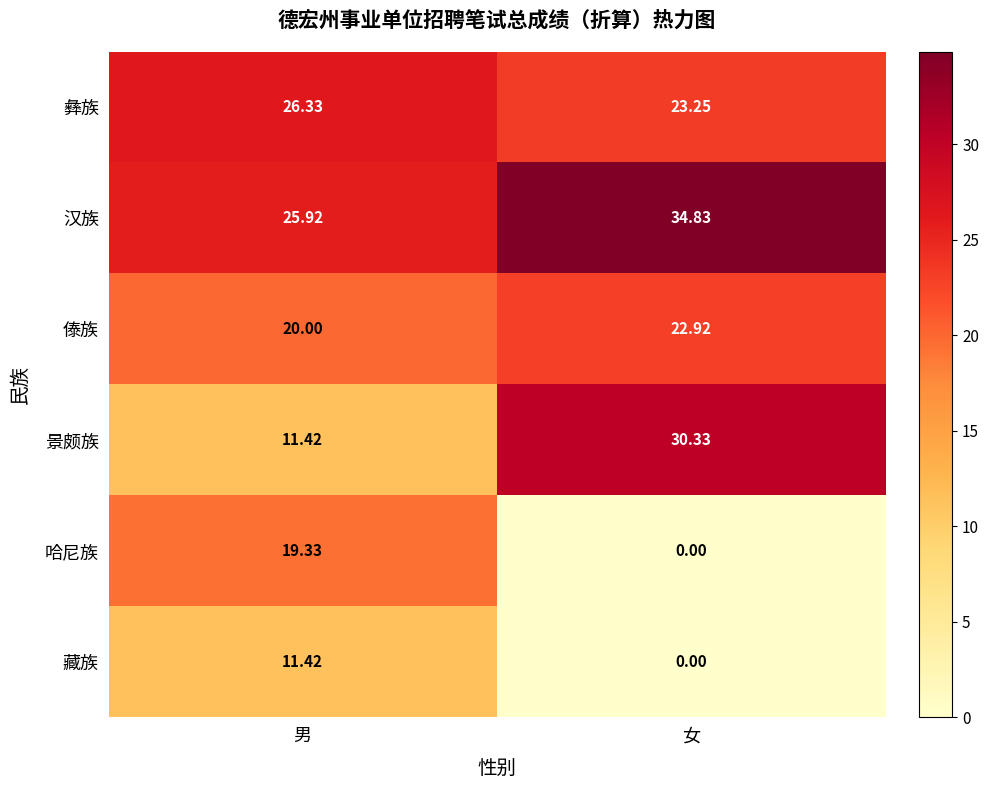

What is the total value across all series at 女?

111.3